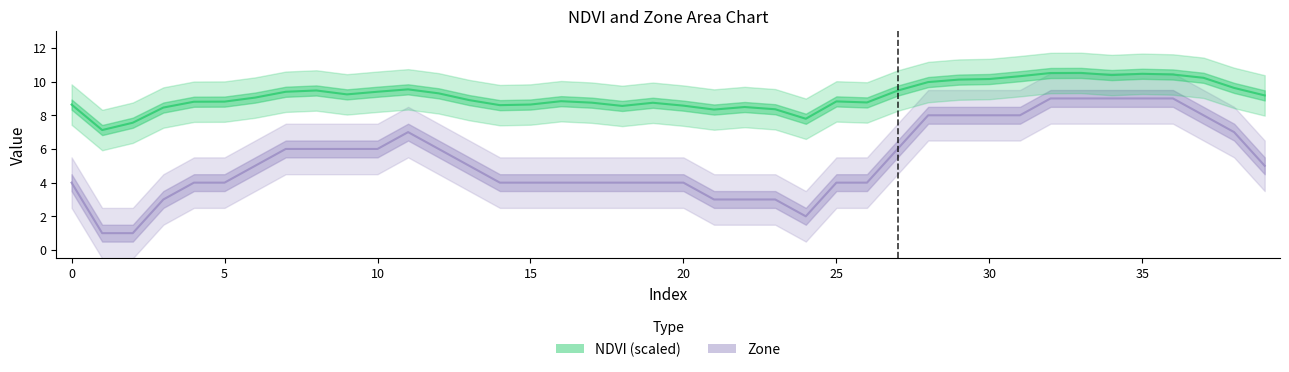

At which label does Zone first exceed 5?

7